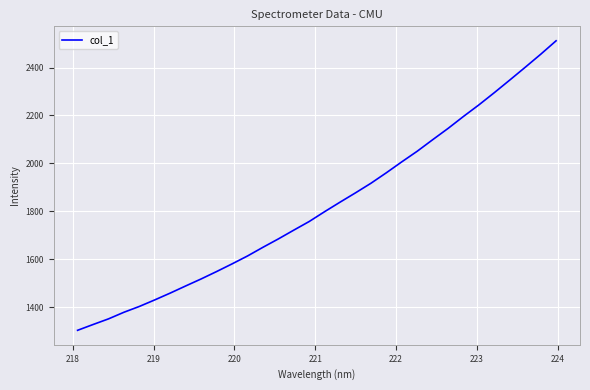

True or false: there are more than 2 points higher than both neighbors.

False